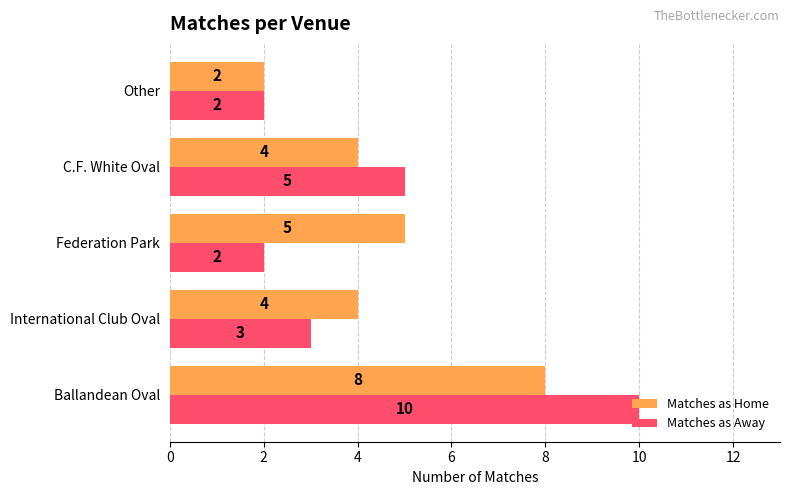

What is the difference between the maximum and minimum values in the Matches as Home series?

6